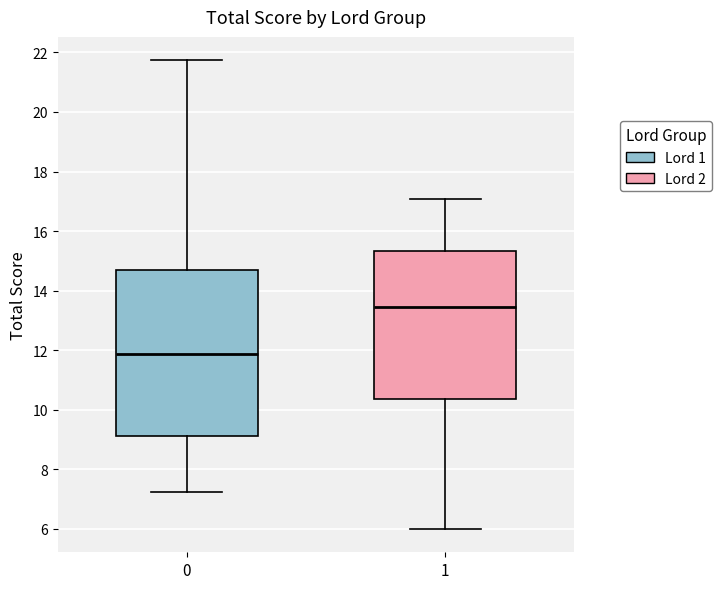

Reading left to right, read every box against the y-axis: the position of its median line, the range the box covers, and the ends of its whiskers. The values are not printed on the chart, so give them approximately, as read against the axis.

0: median 11.8, box 9.2 to 14.6, whiskers 7.2 to 21.8
1: median 13.4, box 10.4 to 15.4, whiskers 6.0 to 17.0